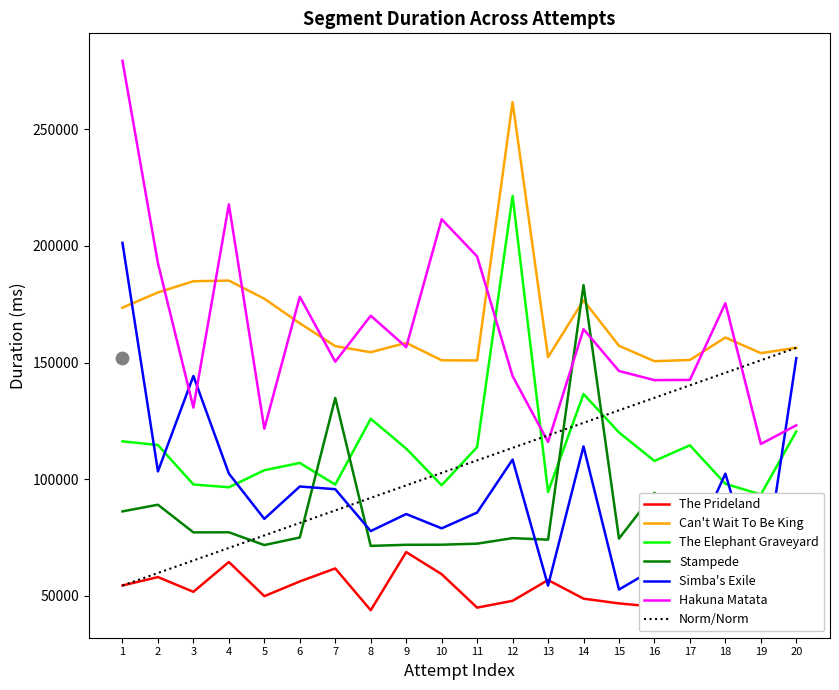

What is the maximum value for Hakuna Matata?

279451.0